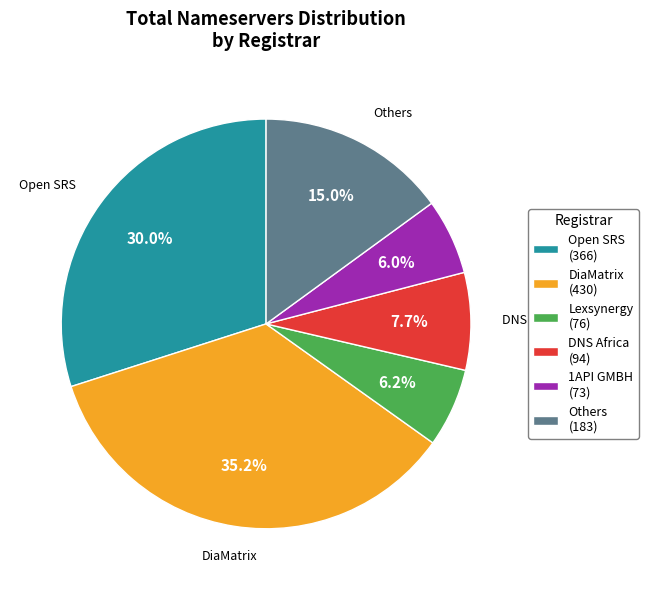

What is the largest slice in the pie chart?

DiaMatrix (430)